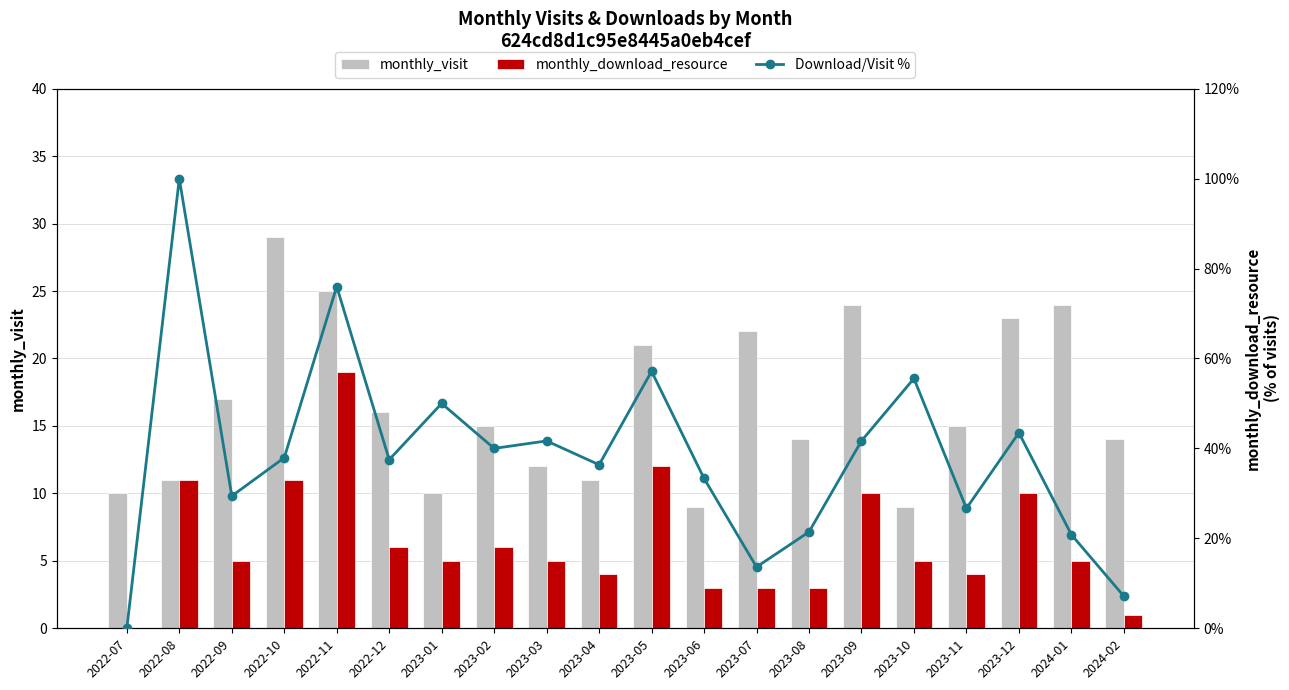

Reading left to right, list all the values displayed in this chart.

monthly_visit: 2022-07=10.0	2022-08=11.0	2022-09=17.0	2022-10=29.0	2022-11=25.0	2022-12=16.0	2023-01=10.0	2023-02=15.0	2023-03=12.0	2023-04=11.0	2023-05=21.0	2023-06=9.0	2023-07=22.0	2023-08=14.0	2023-09=24.0	2023-10=9.0	2023-11=15.0	2023-12=23.0	2024-01=24.0	2024-02=14.0
monthly_download_resource: 2022-07=0.0	2022-08=11.0	2022-09=5.0	2022-10=11.0	2022-11=19.0	2022-12=6.0	2023-01=5.0	2023-02=6.0	2023-03=5.0	2023-04=4.0	2023-05=12.0	2023-06=3.0	2023-07=3.0	2023-08=3.0	2023-09=10.0	2023-10=5.0	2023-11=4.0	2023-12=10.0	2024-01=5.0	2024-02=1.0
Download/Visit %: 2022-07=0.0	2022-08=100.0	2022-09=29.4	2022-10=37.9	2022-11=76.0	2022-12=37.5	2023-01=50.0	2023-02=40.0	2023-03=41.7	2023-04=36.4	2023-05=57.1	2023-06=33.3	2023-07=13.6	2023-08=21.4	2023-09=41.7	2023-10=55.6	2023-11=26.7	2023-12=43.5	2024-01=20.8	2024-02=7.1